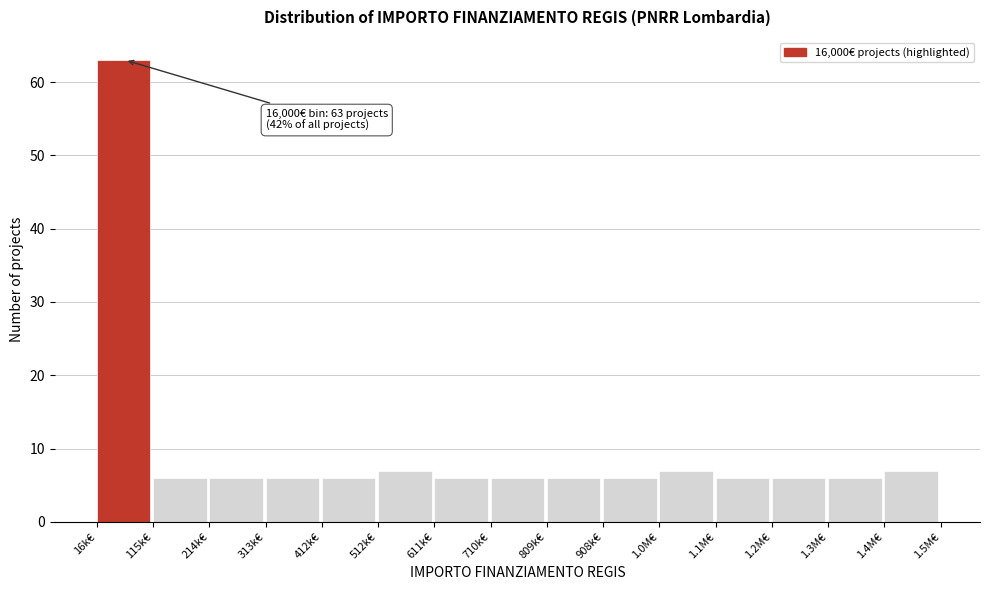

Reading left to right, what are all the values shown in this chart?

16k€=63	115k€=6	214k€=6	313k€=6	412k€=6	512k€=7	611k€=6	710k€=6	809k€=6	908k€=6	1.0M€=7	1.1M€=6	1.2M€=6	1.3M€=6	1.4M€=7